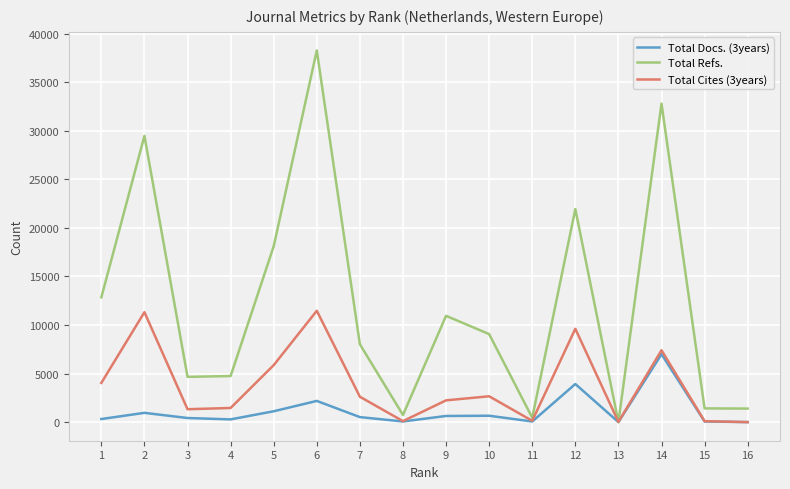

Is the value of Total Docs. (3years) at 16 greater than the value of Total Refs. at 5?

No